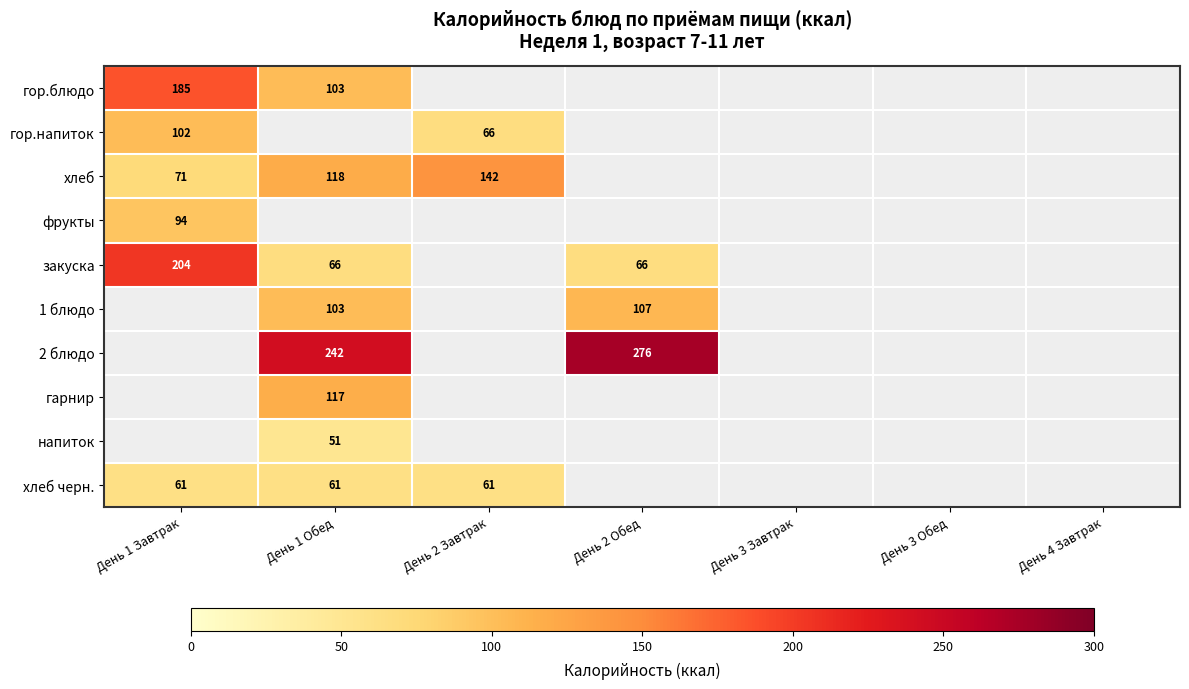

How many categories are shown in the chart?

7